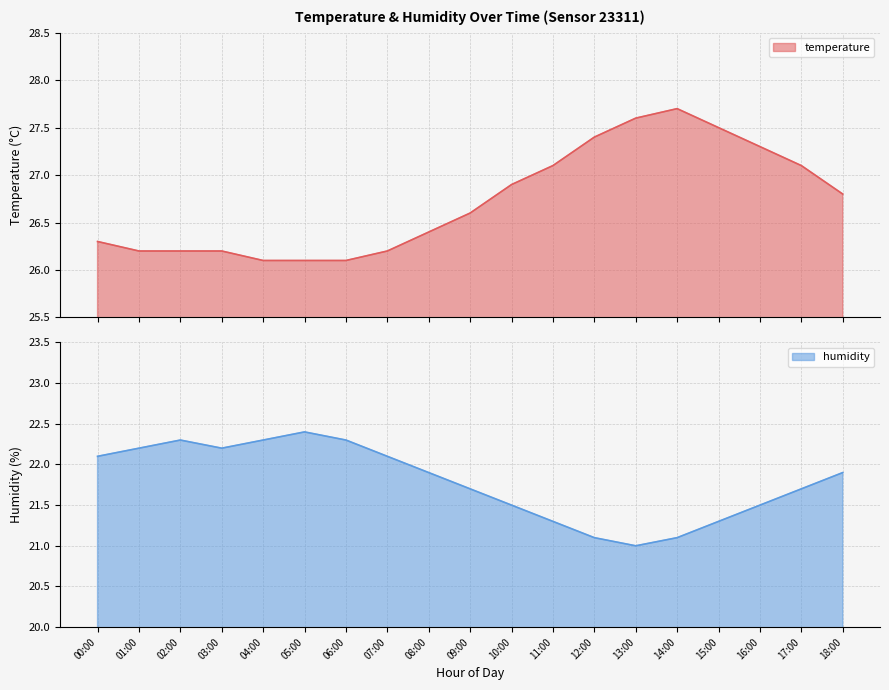

True or false: temperature and humidity cross at least once.

False